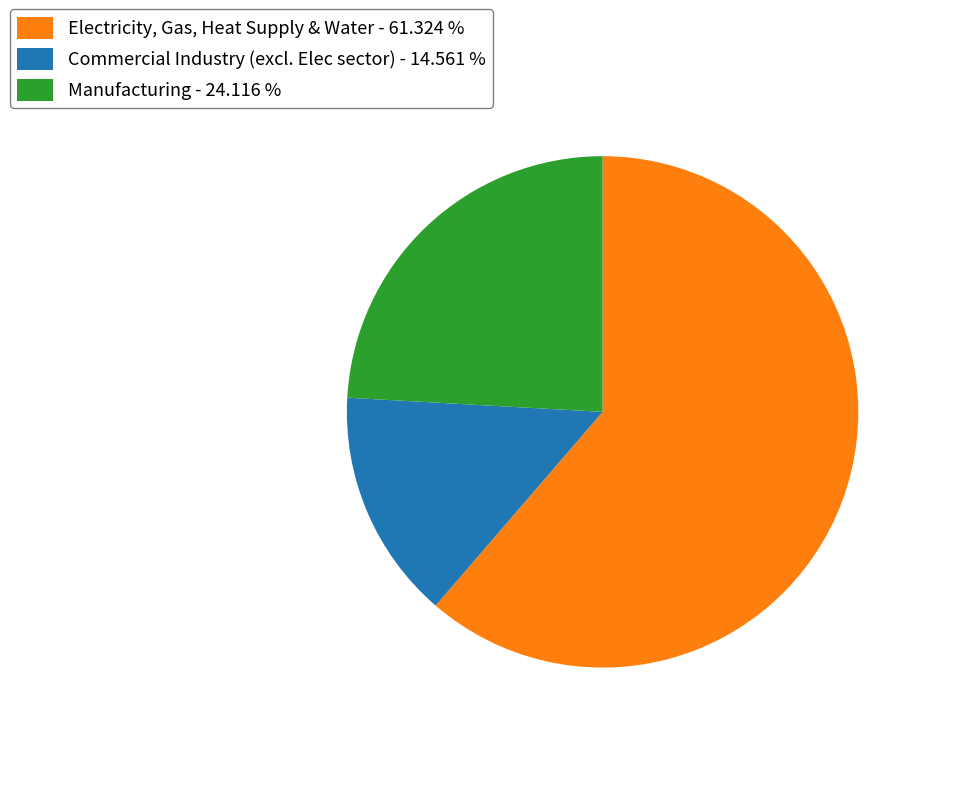

Approximately how many times larger is the value at Manufacturing - 24.116 % compared to Commercial Industry (excl. Elec sector) - 14.561 %?

1.7